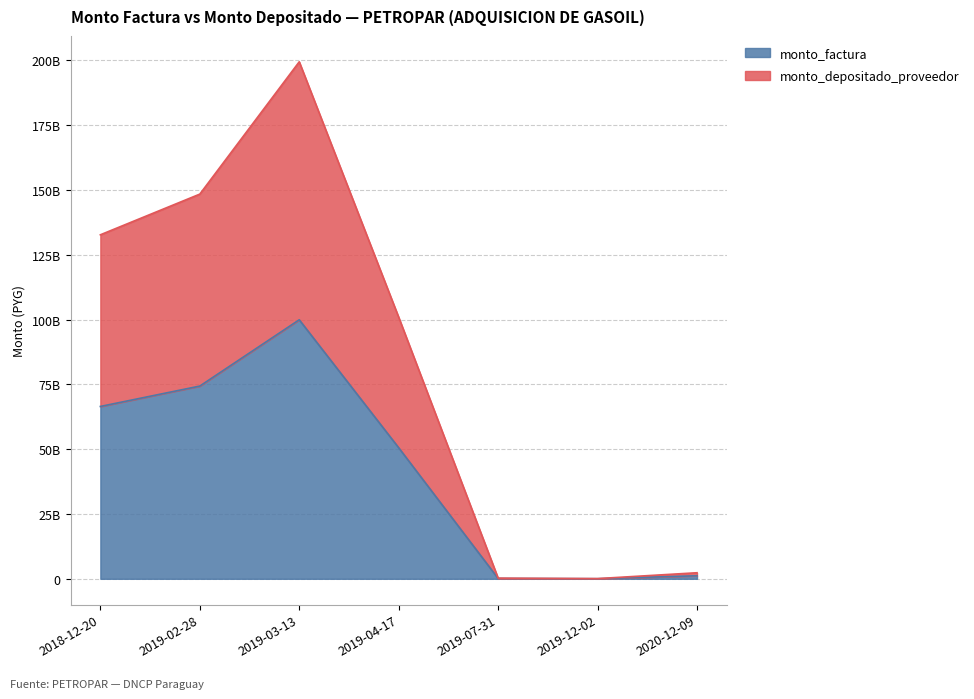

How many interior local peaks does the monto_factura series have?

1